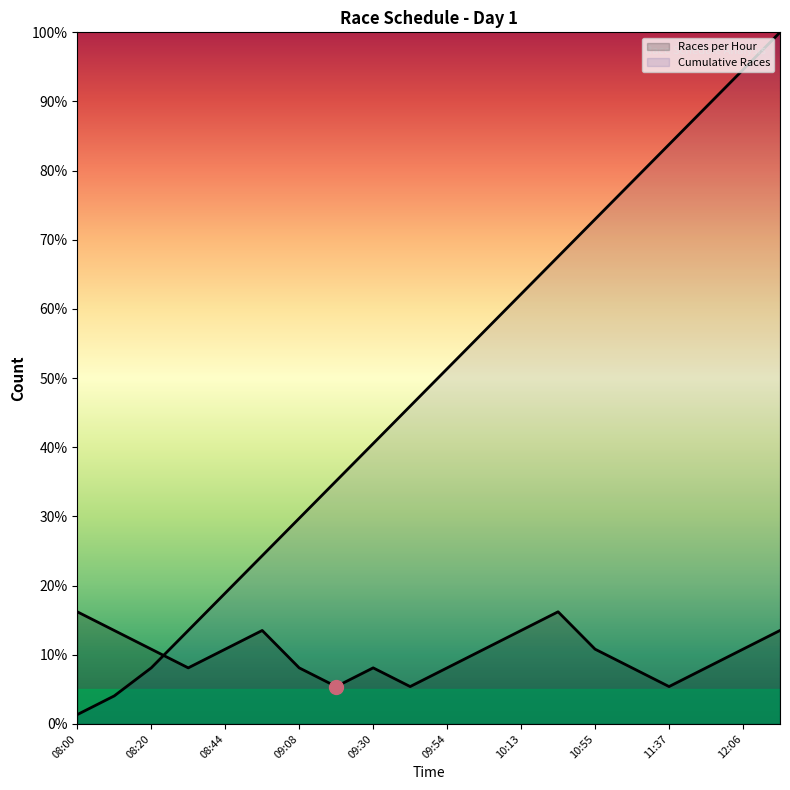

The Cumulative Races series shows 141.2 at 11:37. True or false?

False